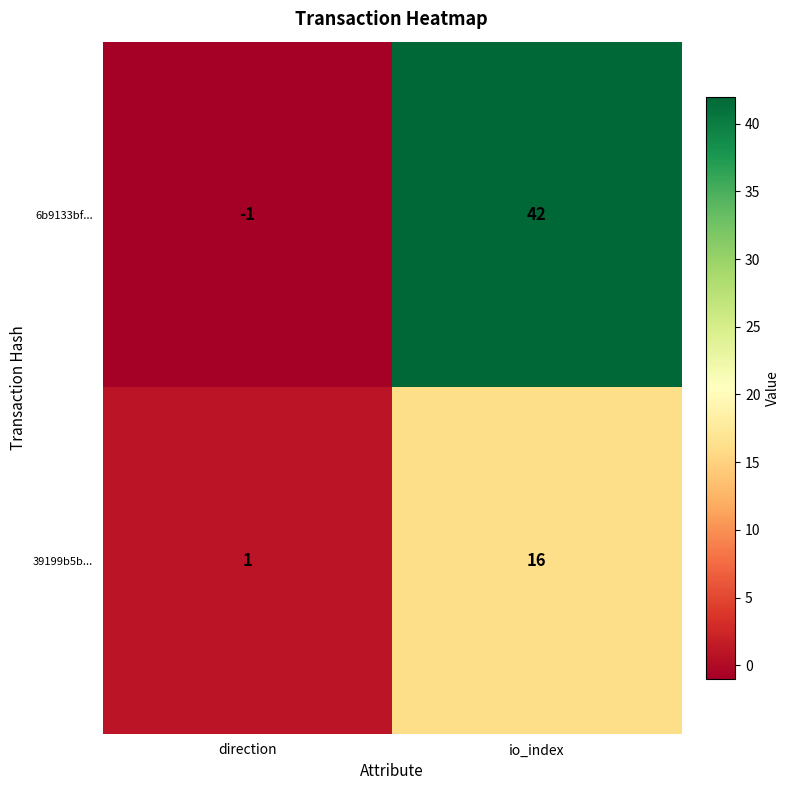

How many distinct data groups are displayed?

2